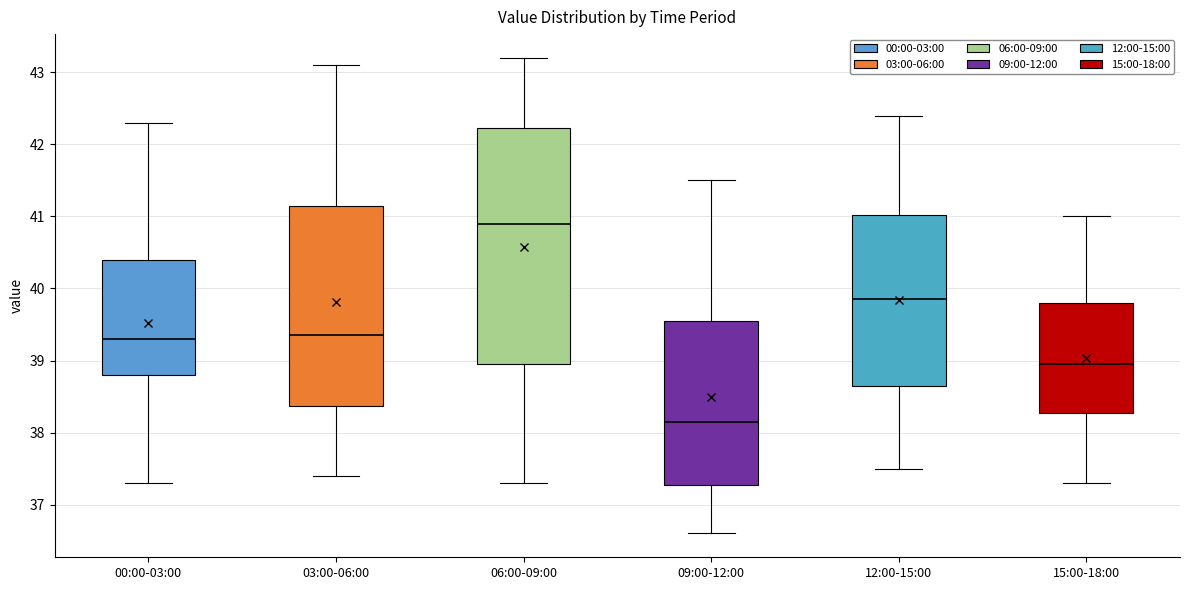

Where does the upper whisker of the box for 09:00-12:00 end on the y-axis? The values are not printed on the chart, so give them approximately, as read against the axis.

41.5